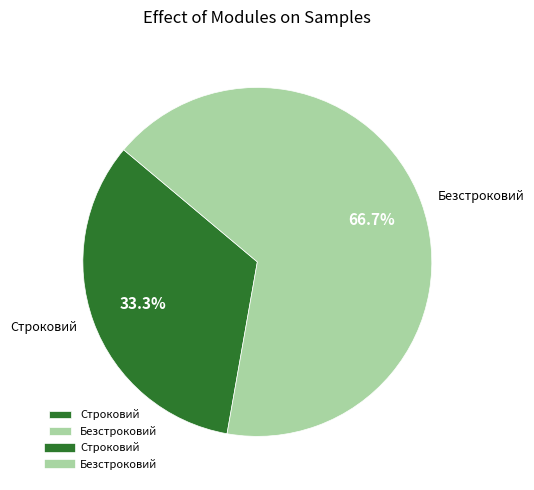

To the nearest percent, what is the average slice percentage?

50%